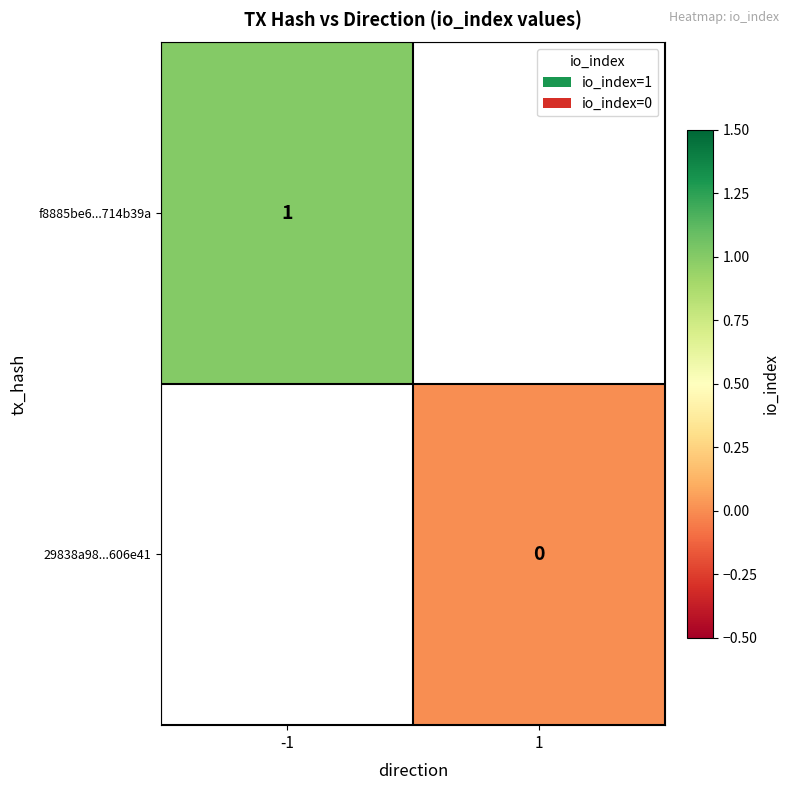

Is it true that f8885be6...714b39a equals 2 at -1?

False